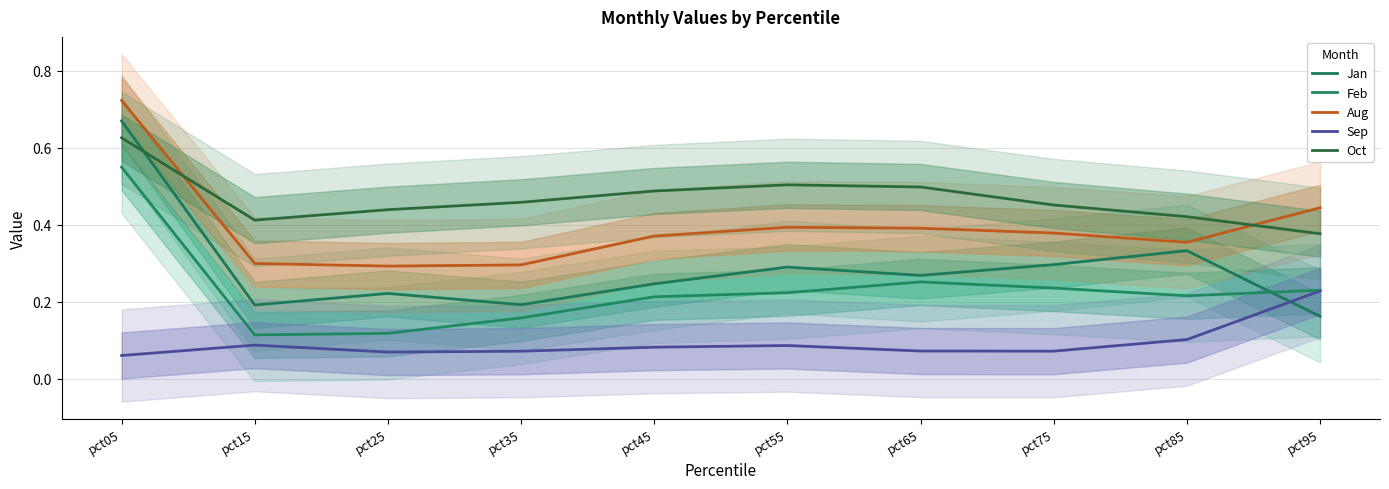

What is the spread (max minus min) of values at pct25?

0.4